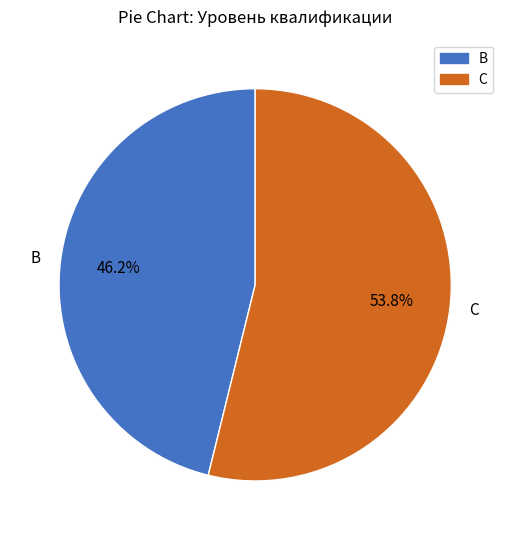

What is the total percentage of C and B?

100.0%